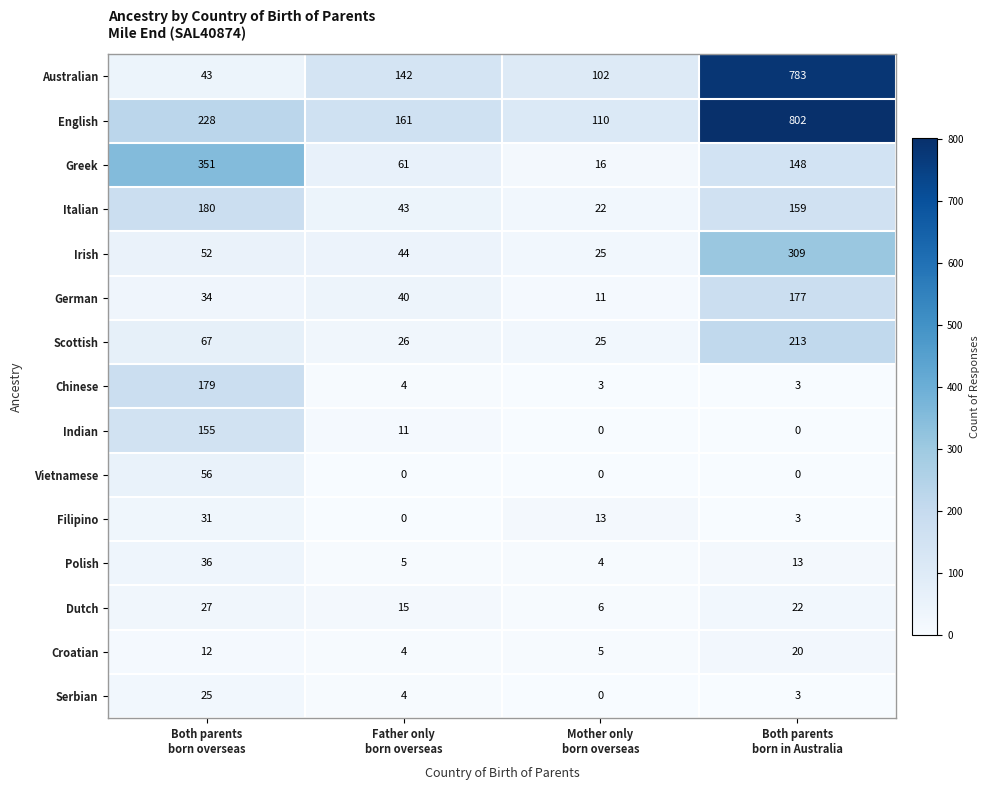

What is the total value across all series at Both parents
born in Australia?

2655